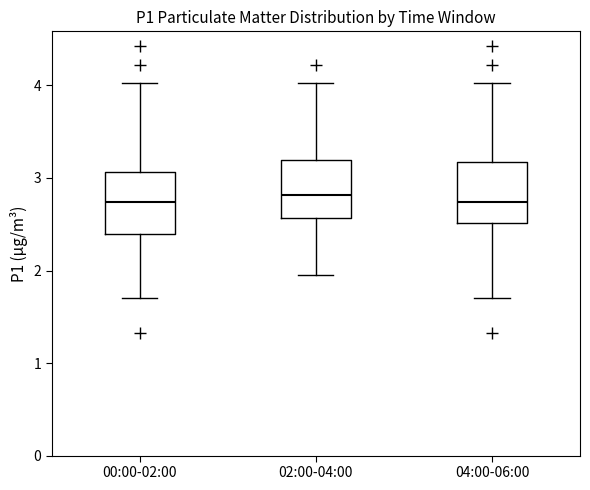

Reading left to right, read every box against the y-axis: the position of its median line, the range the box covers, and the ends of its whiskers. The values are not printed on the chart, so give them approximately, as read against the axis.

00:00-02:00: median 2.7, box 2.4 to 3.1, whiskers 1.7 to 4.0
02:00-04:00: median 2.8, box 2.6 to 3.2, whiskers 2.0 to 4.0
04:00-06:00: median 2.7, box 2.5 to 3.2, whiskers 1.7 to 4.0